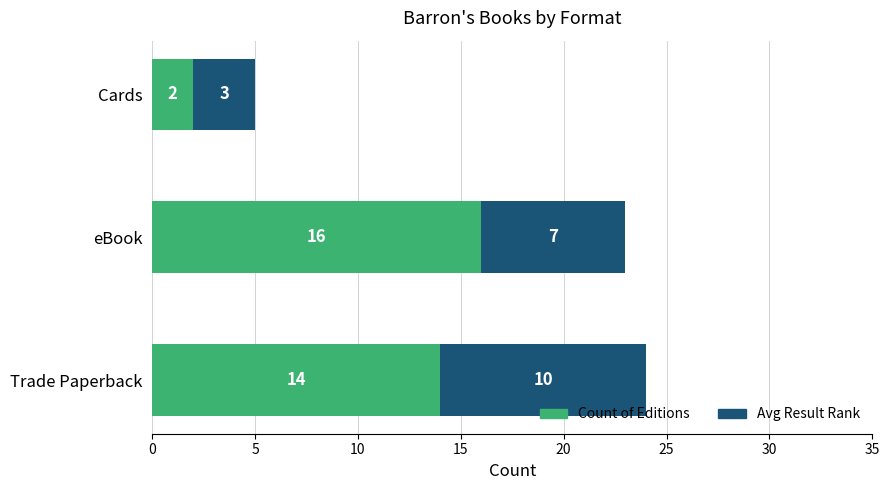

What is the sum of the Count of Editions values at eBook and Trade Paperback?

30